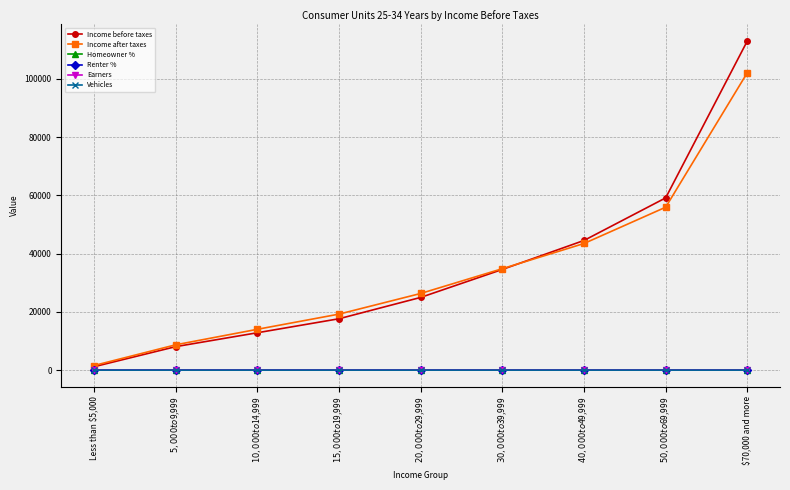

What are all the series names shown in the legend?

Income before taxes, Income after taxes, Homeowner %, Renter %, Earners, Vehicles